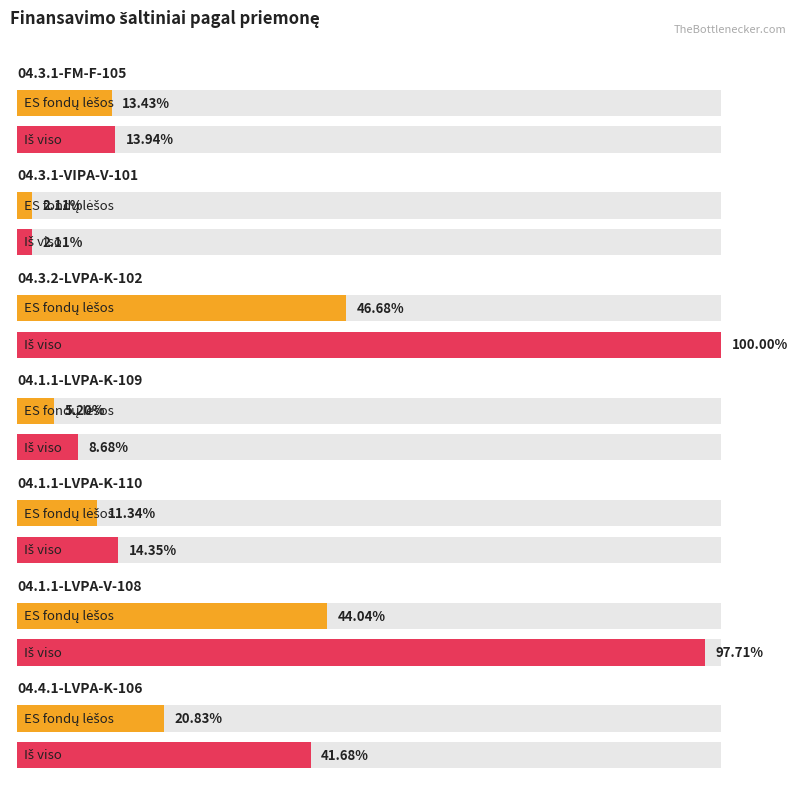

Which label corresponds to the largest value in the chart?

04.3.2-LVPA-K-102